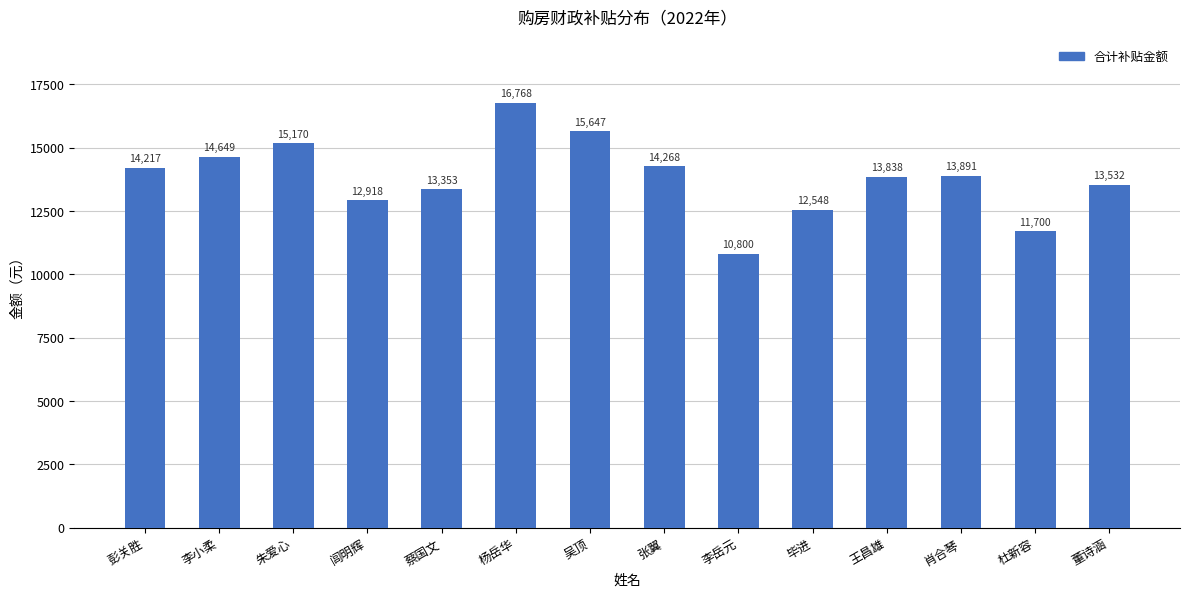

Which label corresponds to the largest value in the chart?

杨岳华